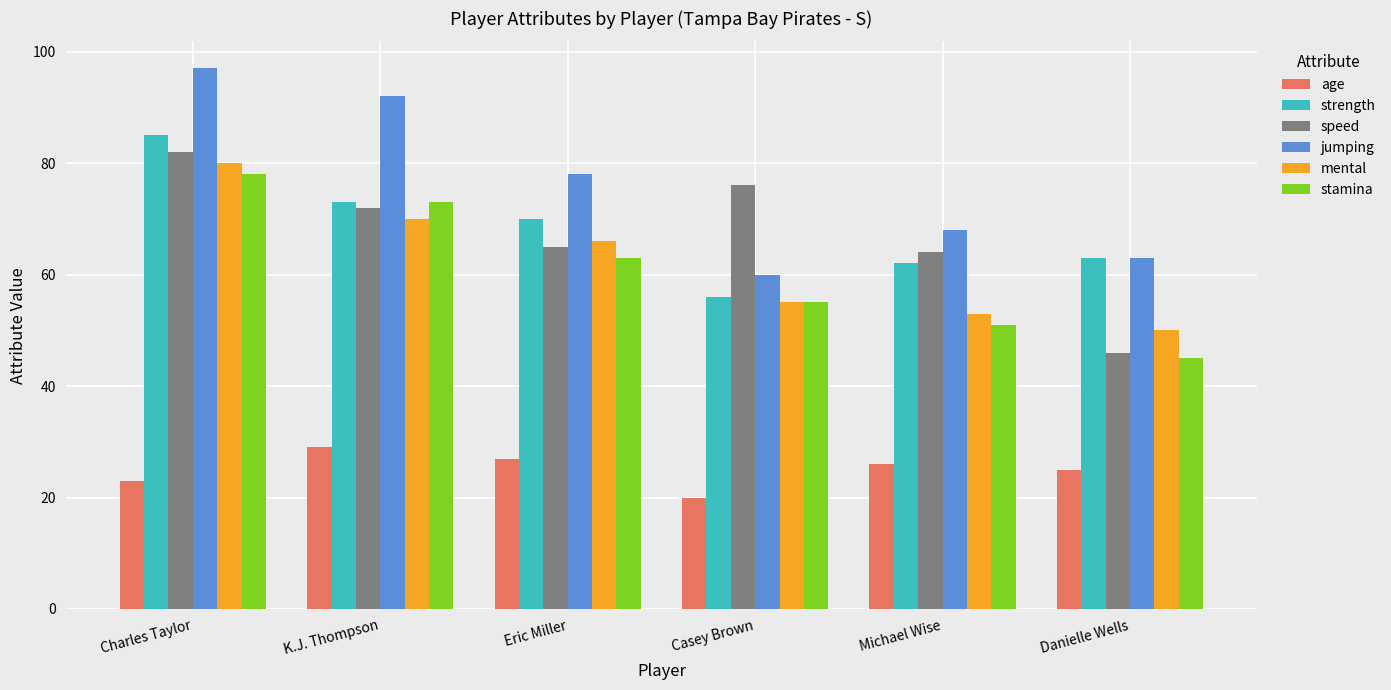

At which label does age first exceed 26?

K.J. Thompson